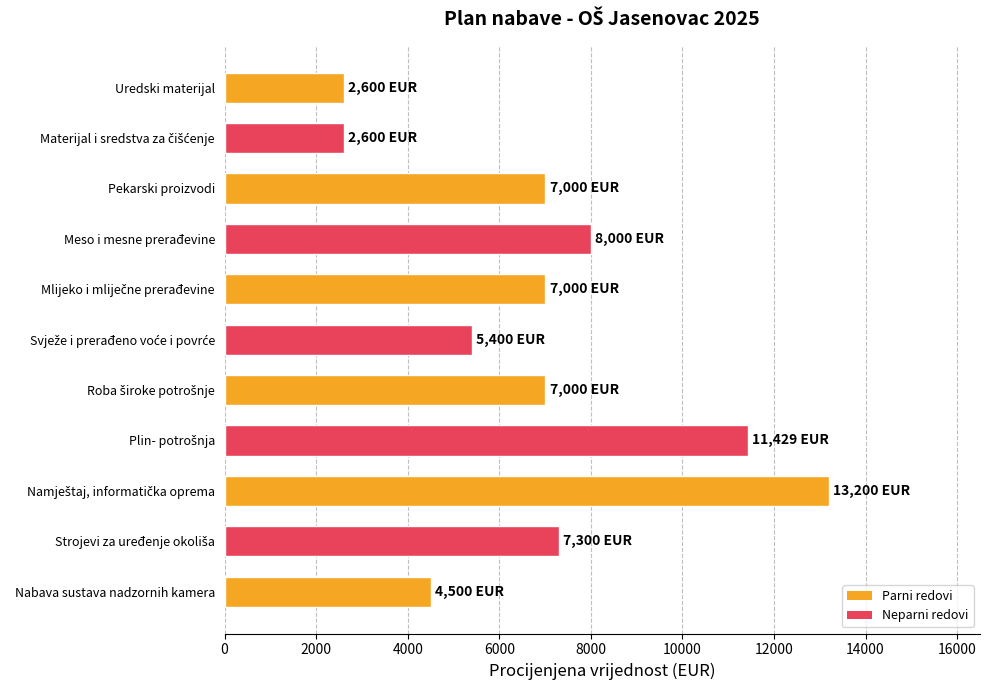

What is the value of the 2nd bar from the top?

2600